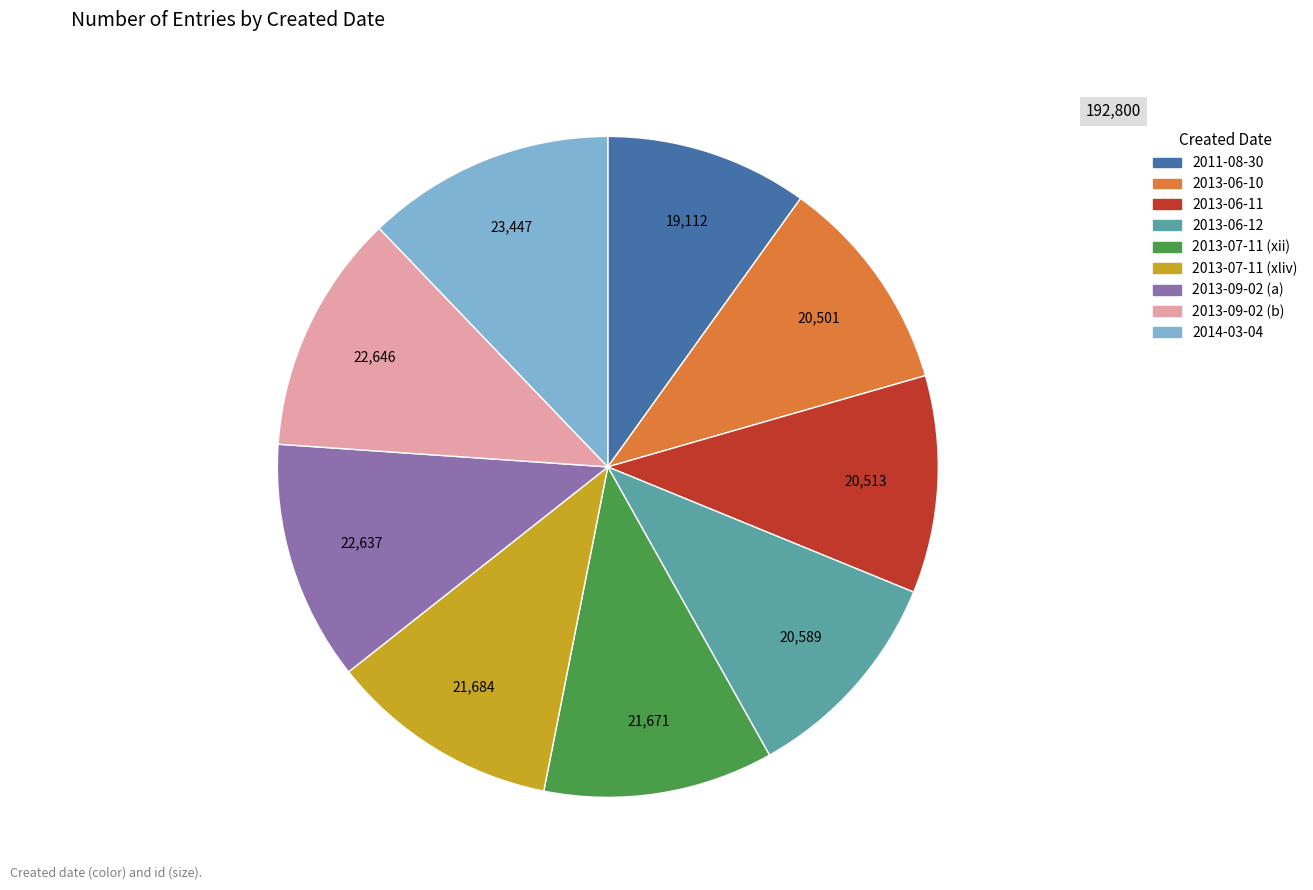

Is the sum of 2013-09-02 (a) and 2013-07-11 (xii) greater than half?

No